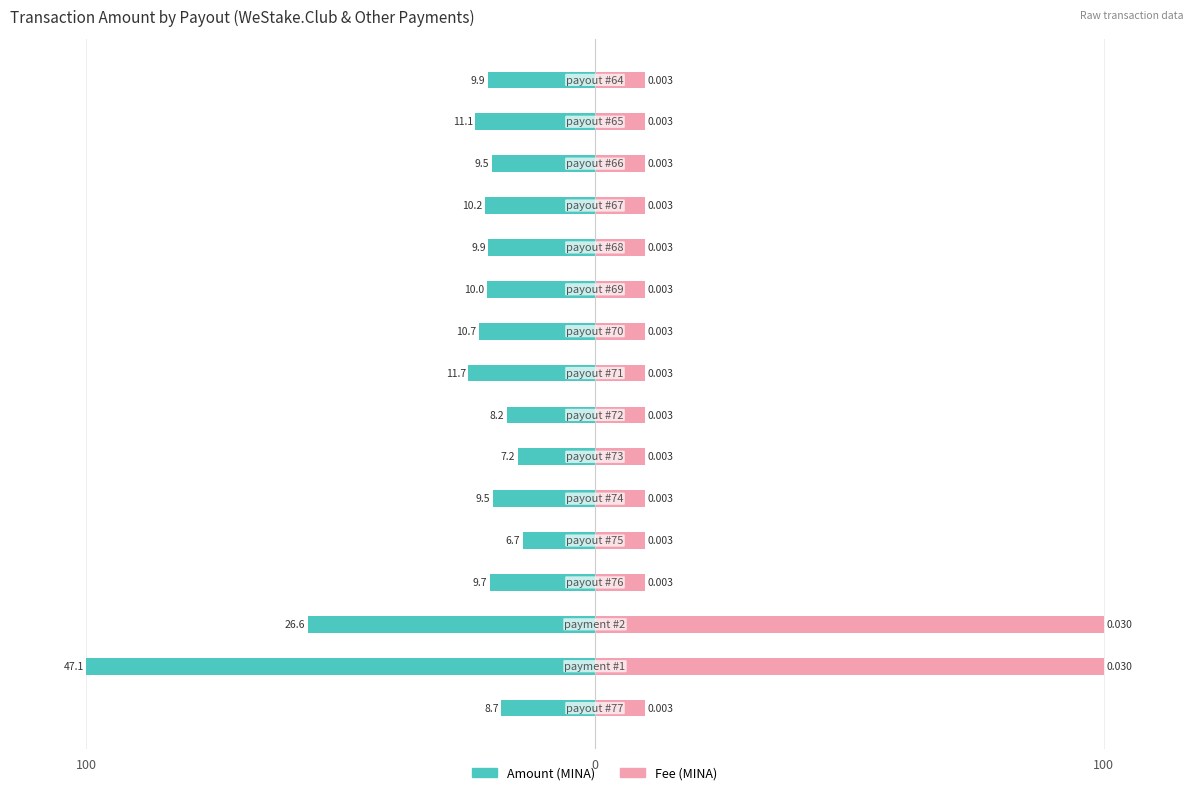

What are all the series names shown in the legend?

Amount, Fee